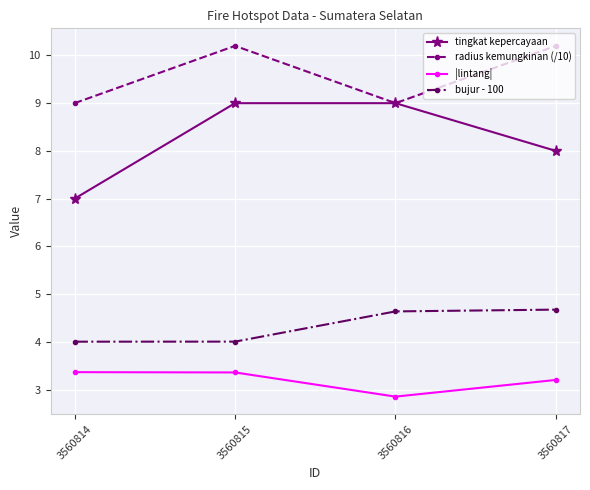

True or false: radius kemungkinan (/10) and |lintang| cross at least once.

False